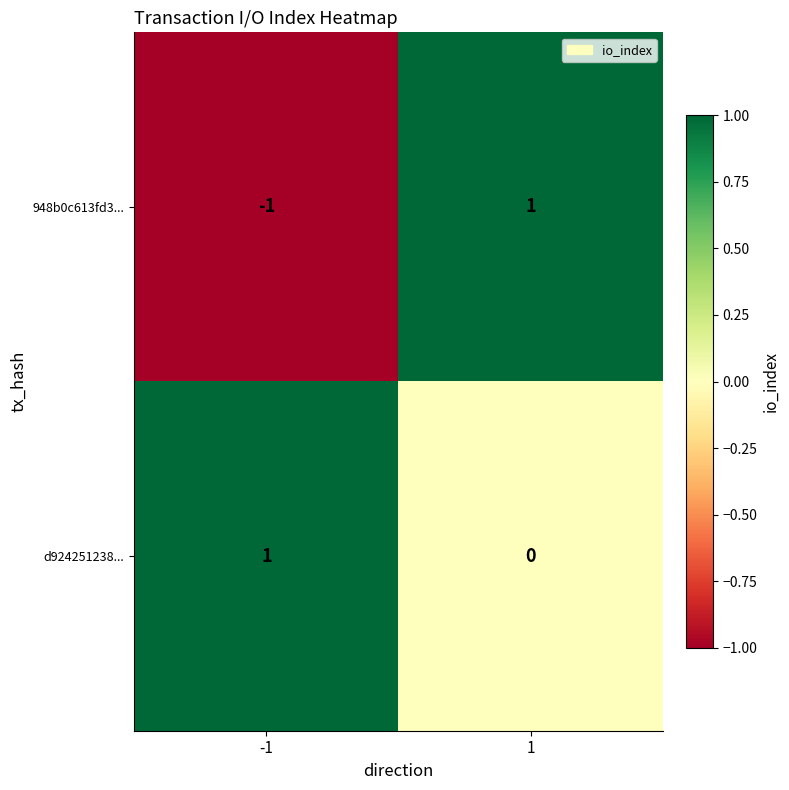

Reading left to right, transcribe all the data shown in this chart.

948b0c613fd3...: -1	1
d924251238...: 1	0